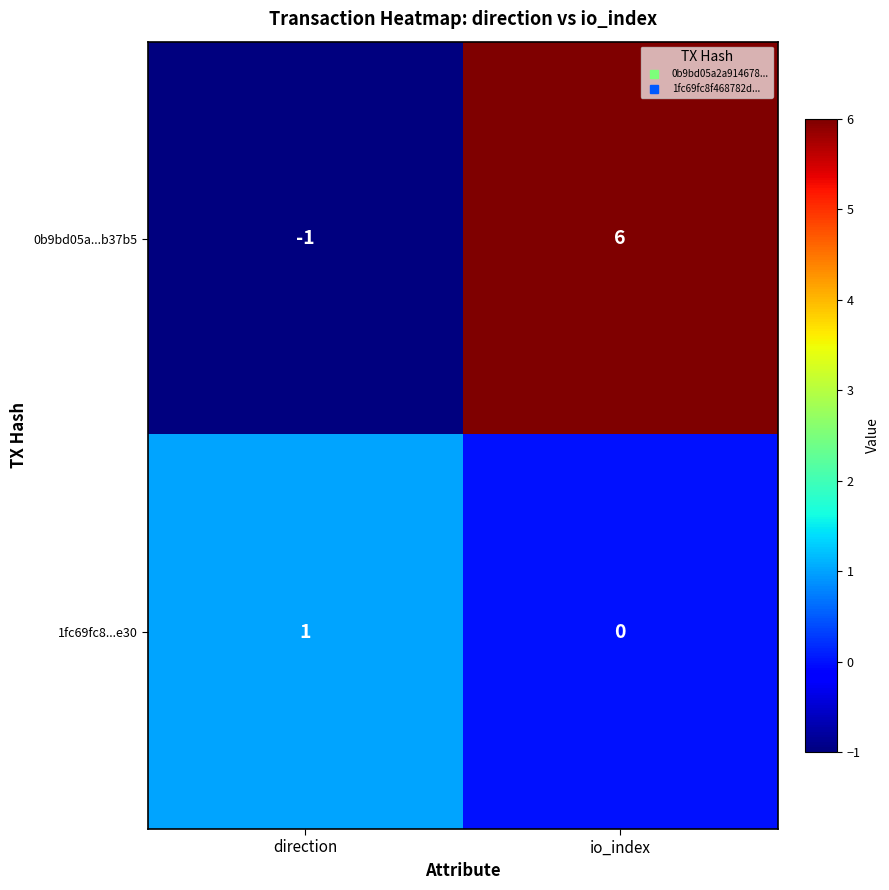

What is the difference between the 0b9bd05a...b37b5 values at direction and io_index?

7